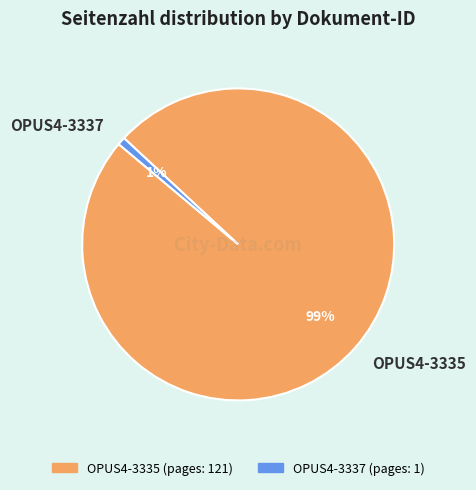

Which category has the biggest portion of the pie?

OPUS4-3335